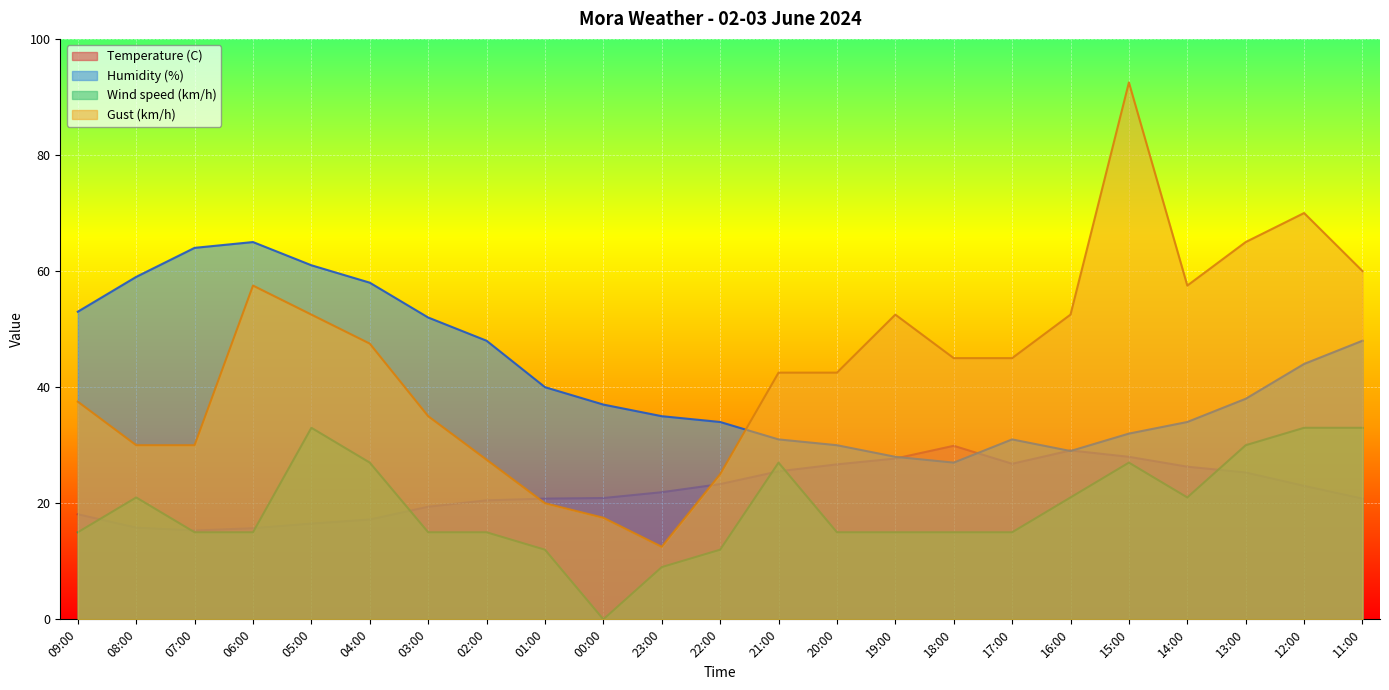

Rank the series by their maximum value, from highest to lowest.

Gust (km/h), Humidity (%), Wind speed (km/h), Temperature (C)